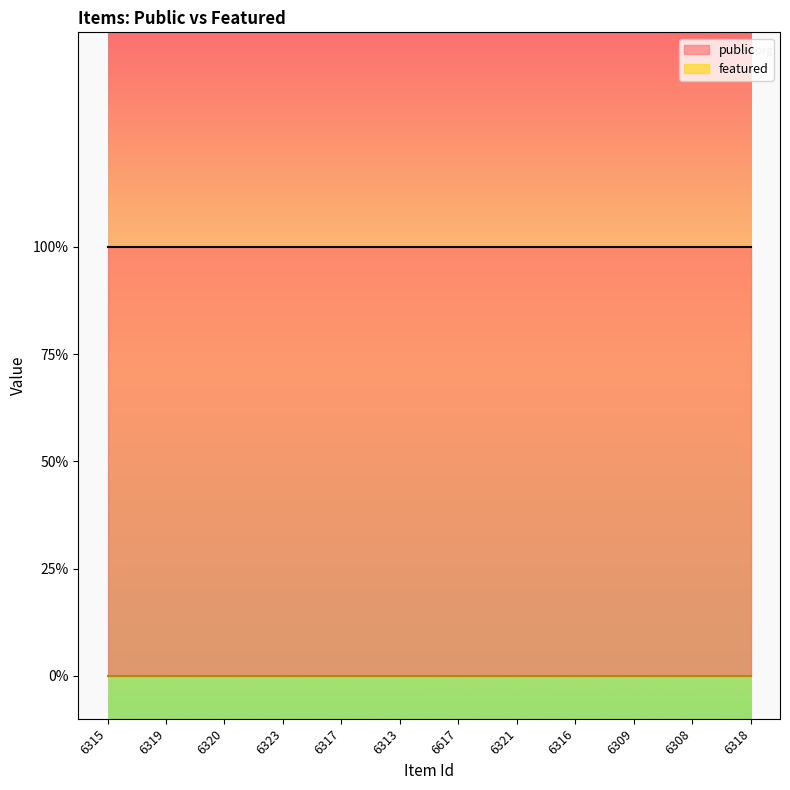

List the series in order of their peak value, highest first.

public, featured